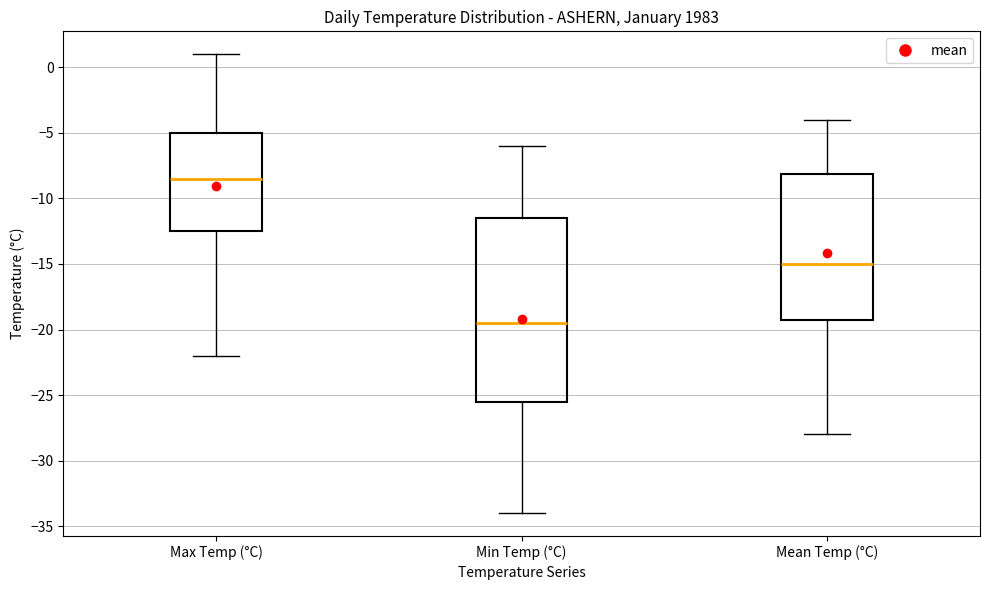

Where does the lower whisker of the box for Mean Temp (°C) end on the y-axis? The values are not printed on the chart, so give them approximately, as read against the axis.

-28.0